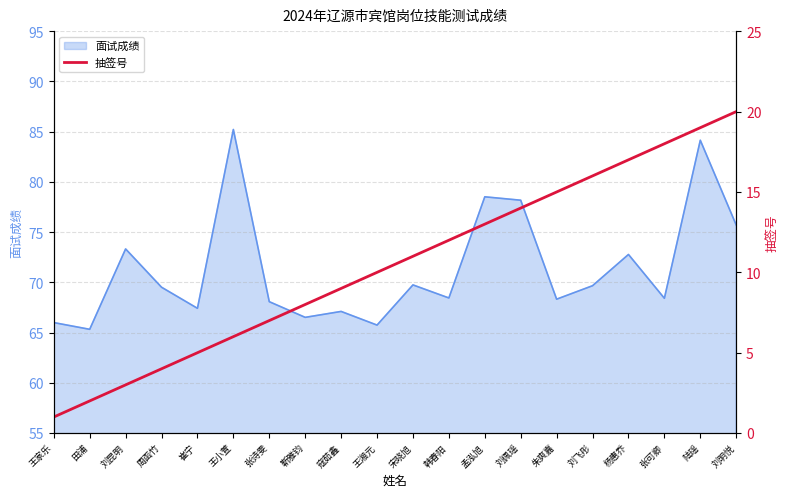

Which has a higher value, 刘佩瑶 or 周函竹?

刘佩瑶